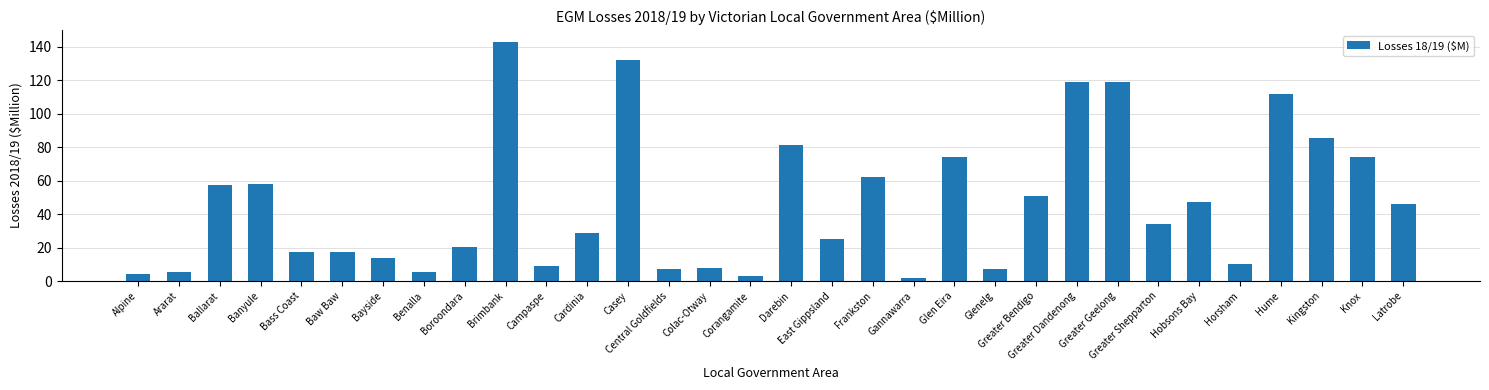

Read the value at Boroondara.

20.5